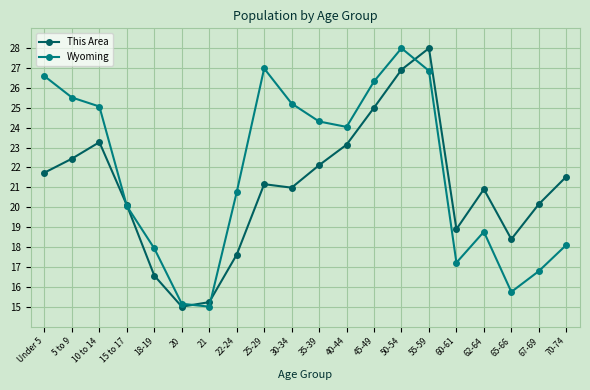

What is the sum of the Wyoming values at 22-24 and 35-39?

45.1